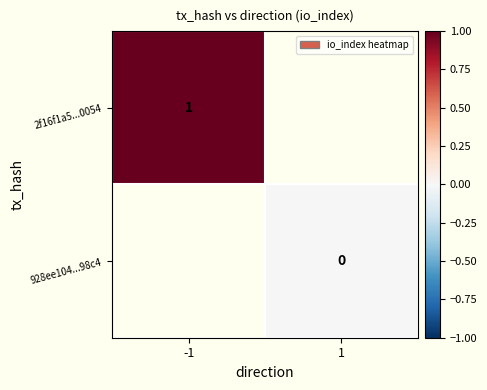

Which label corresponds to the largest value in the chart?

-1